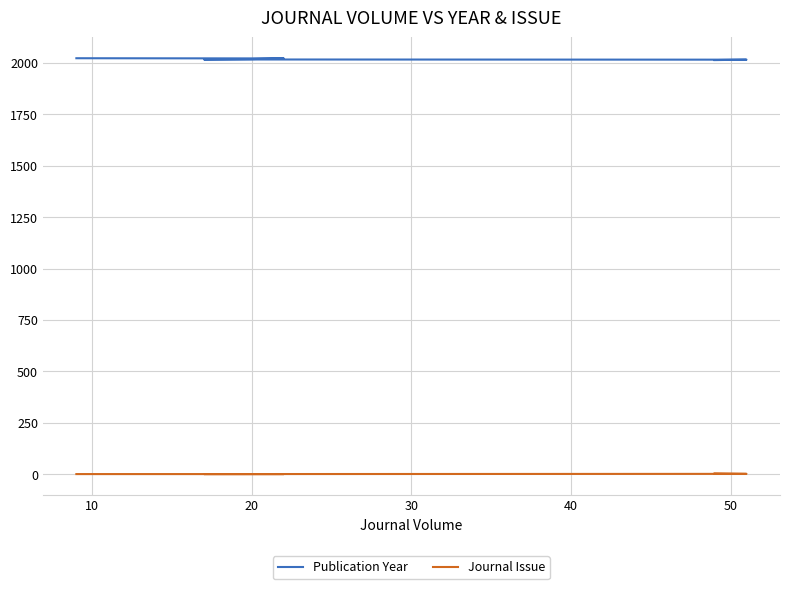

True or false: Journal Issue and Publication Year cross at least once.

False